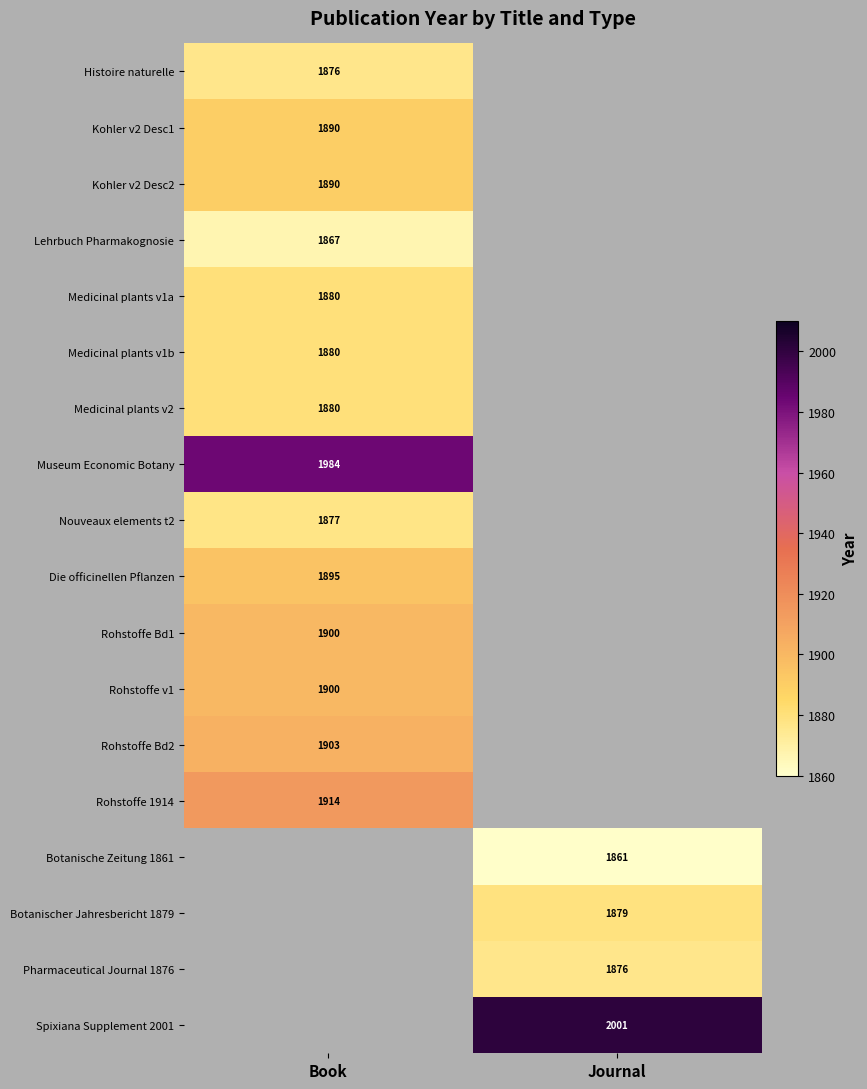

What is the difference between the highest and lowest values at Book?

117.0